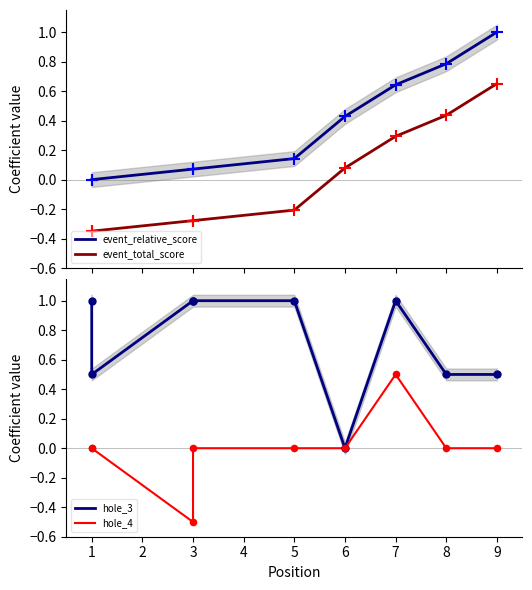

Is the value of event_relative_score at 7 greater than the value of event_total_score at 8?

Yes